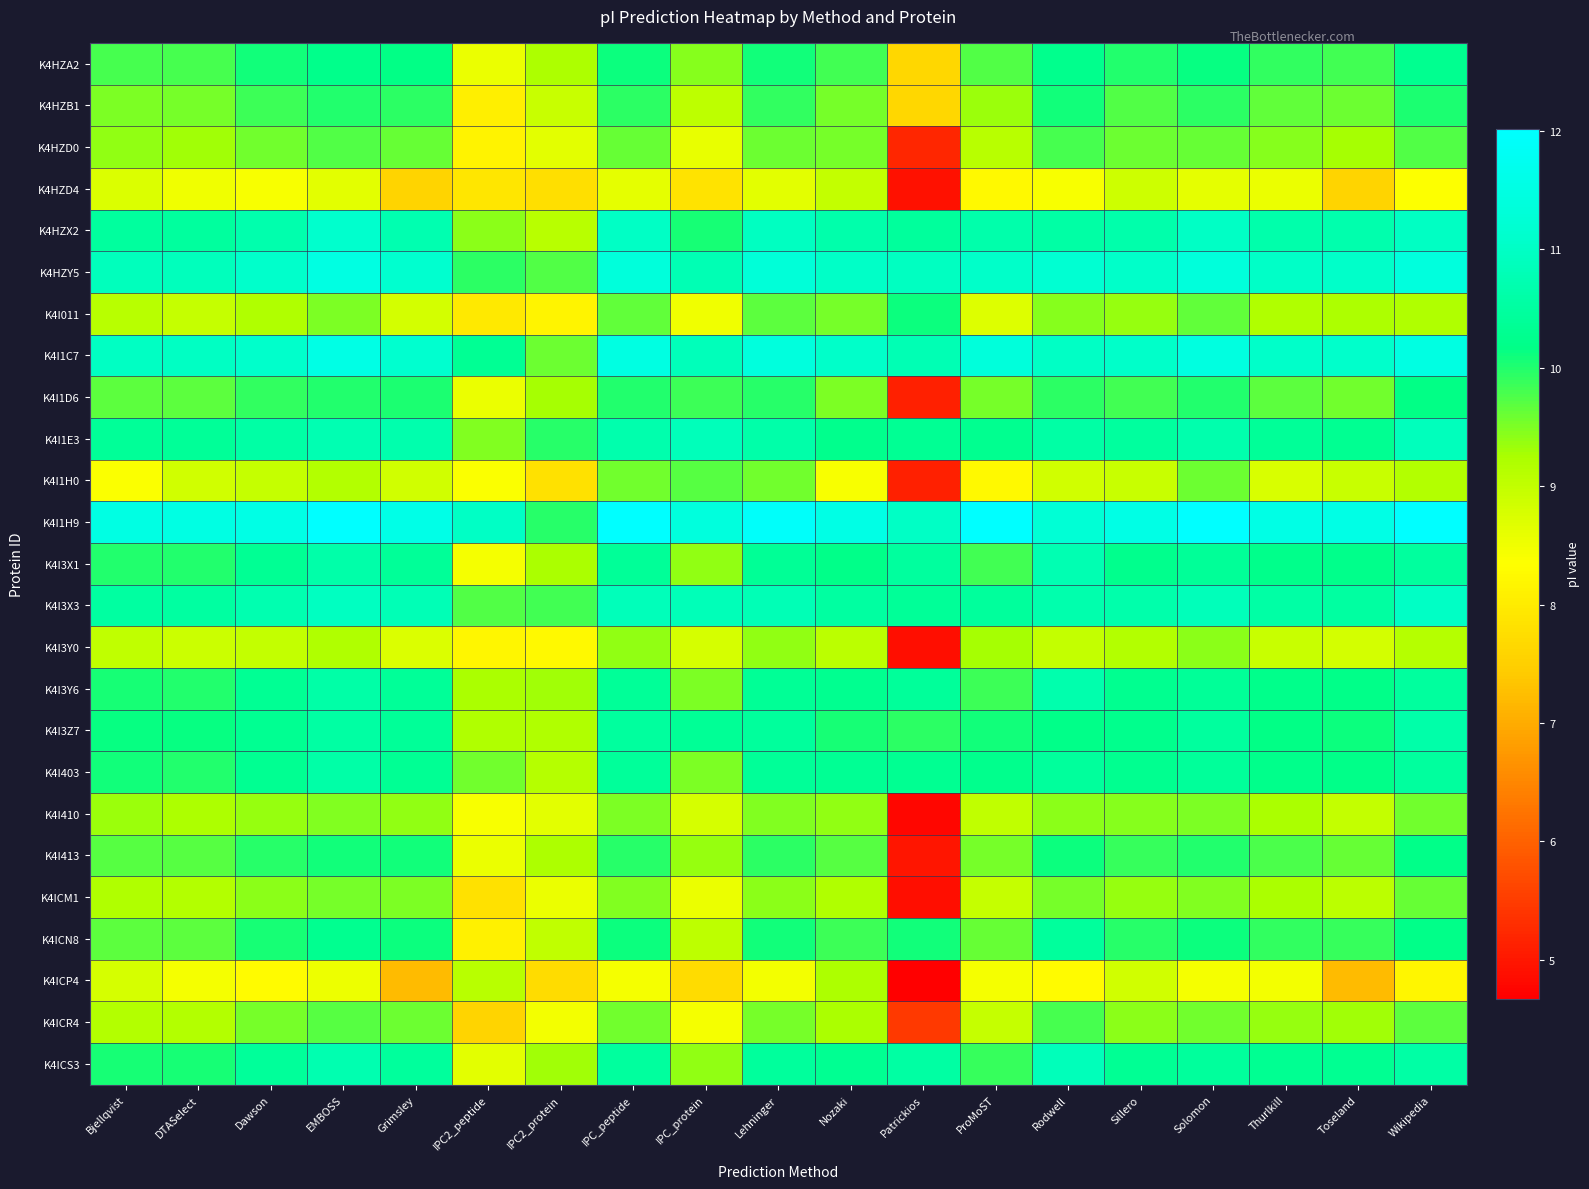

At which category is the sum across all series the highest?

EMBOSS